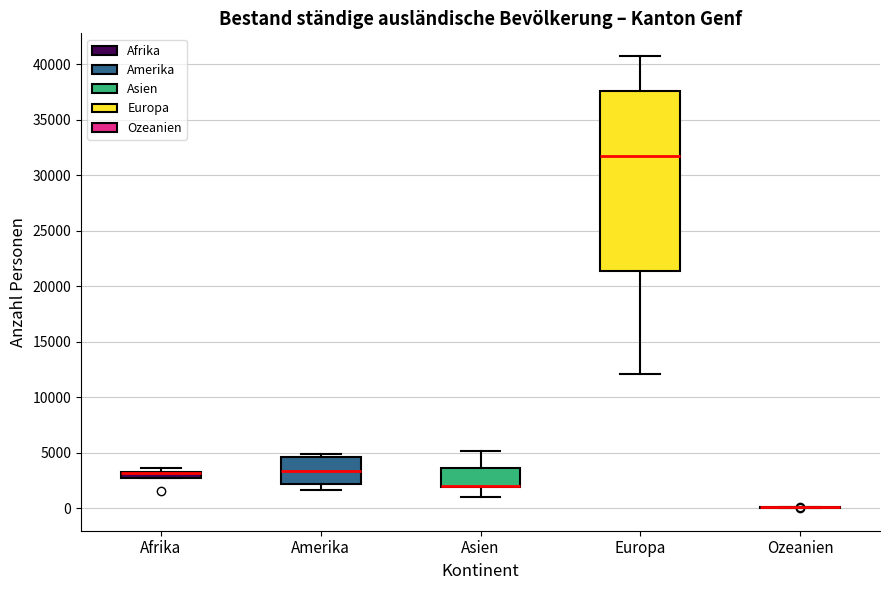

Which box is the tallest, from its lower edge to its upper edge?

Europa